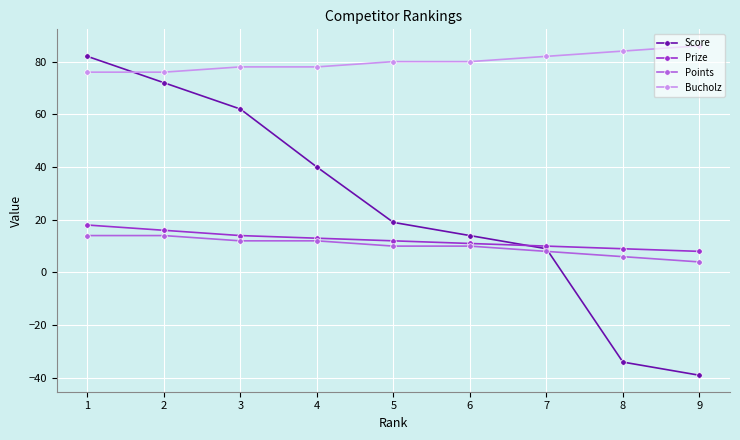

What is the value of the Bucholz point at the 4th from the left?

78